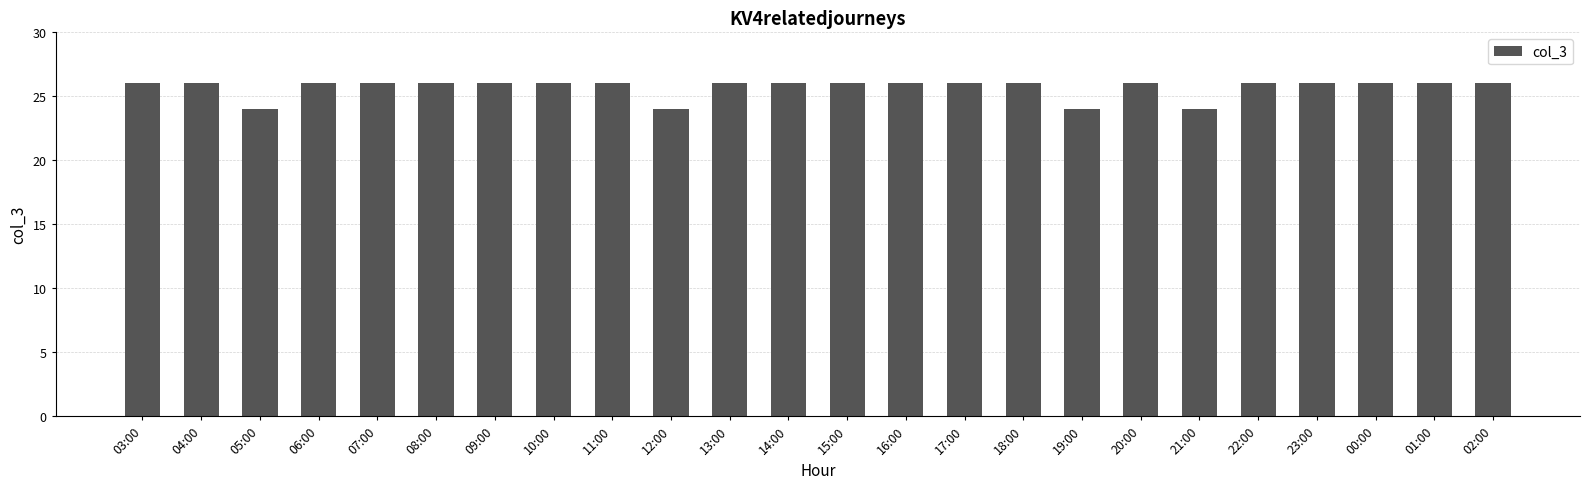

True or false: the data shows 43 at 05:00.

False